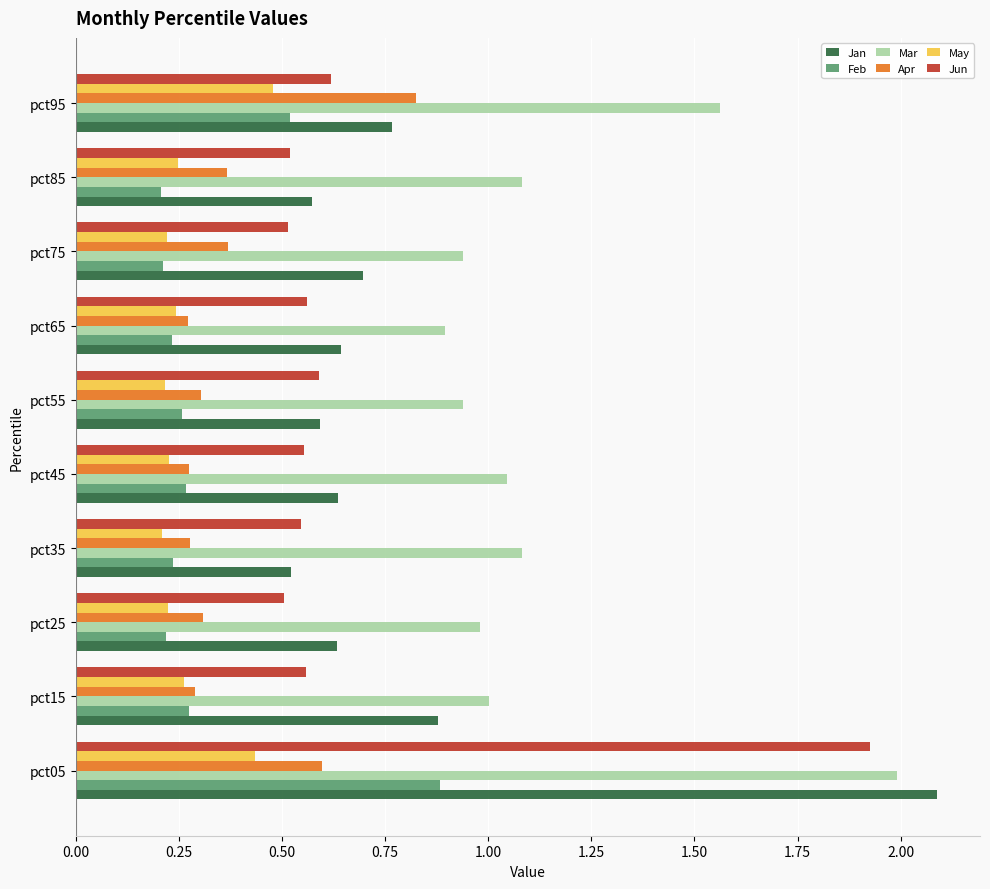

Which series has the widest spread of values?

Jan